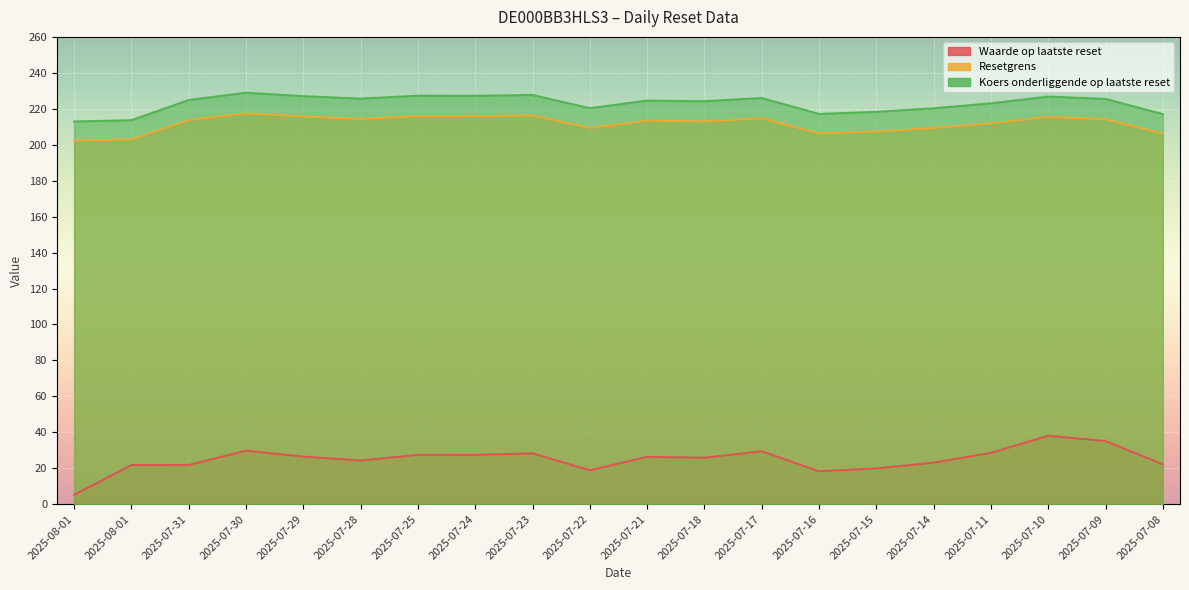

What is the difference between the Waarde op laatste reset values at 2025-07-08 and 2025-07-17?

7.3